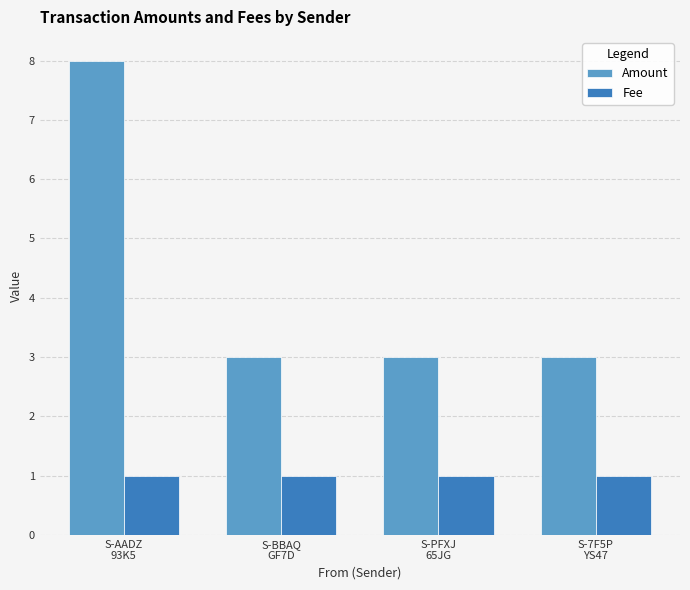

What is the spread (max minus min) of values at S-BBAQ
GF7D?

2